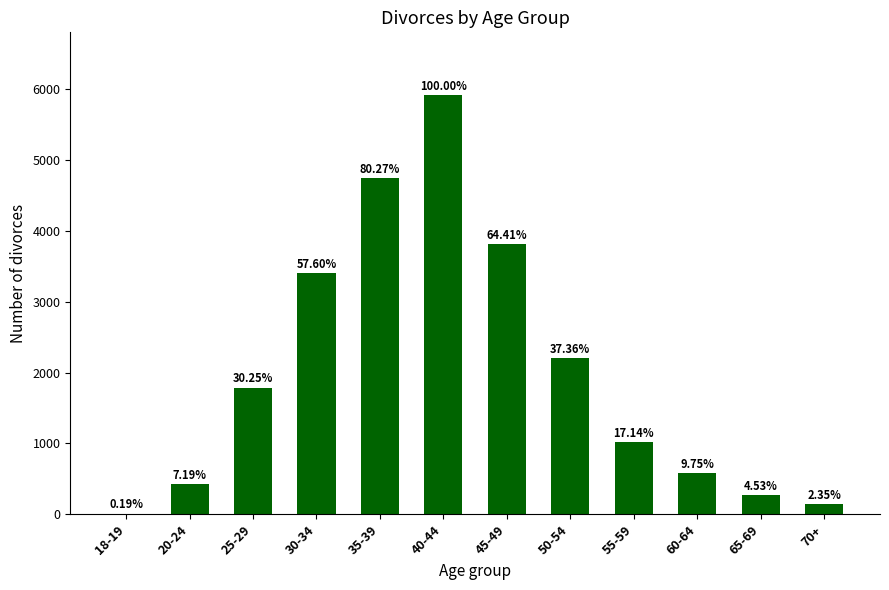

Rank the categories by value from lowest to highest.

18-19, 70+, 65-69, 20-24, 60-64, 55-59, 25-29, 50-54, 30-34, 45-49, 35-39, 40-44